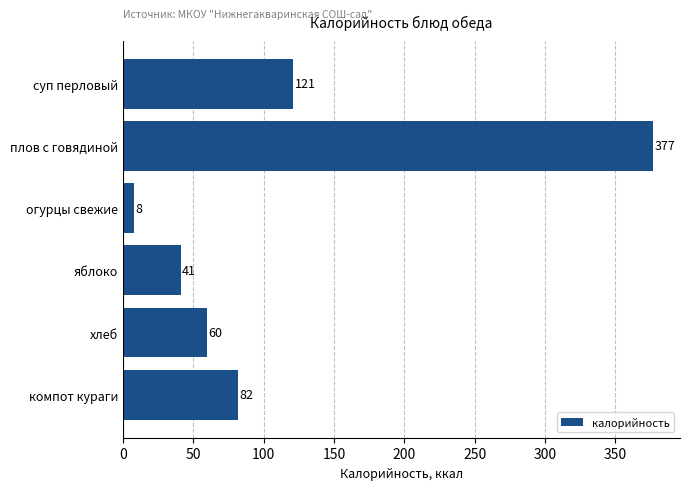

Rank the categories by value from highest to lowest.

плов с говядиной, суп перловый, компот кураги, хлеб, яблоко, огурцы свежие